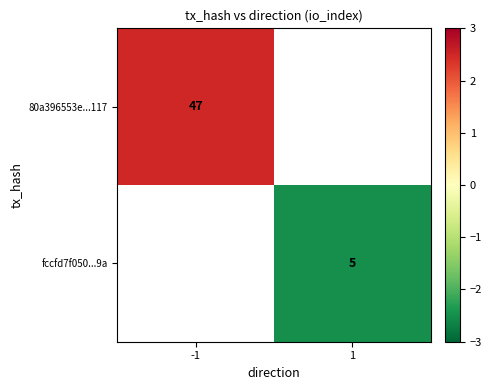

The value of fccfd7f050...9a at 1 is 8.6. True or false?

False